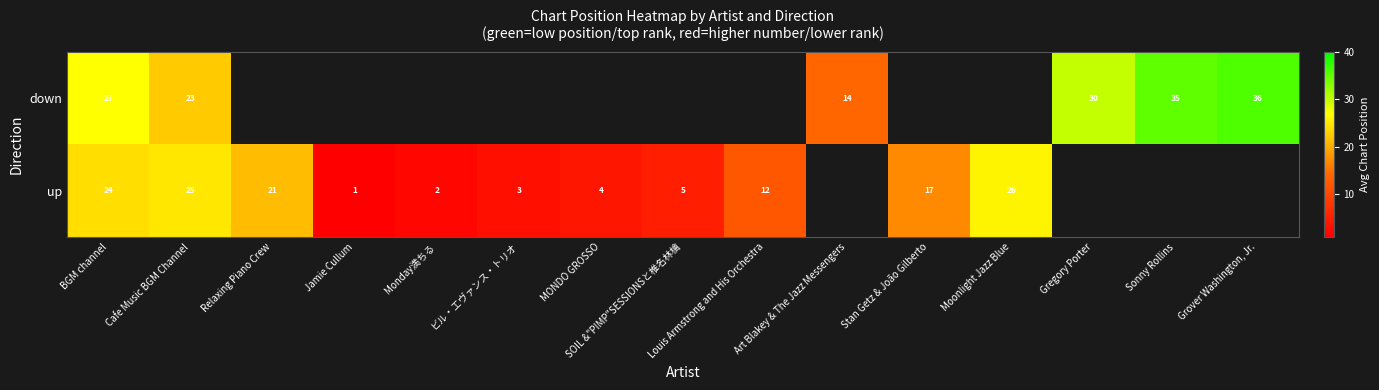

Is the value of down at Sonny Rollins greater than the value of up at BGM channel?

Yes